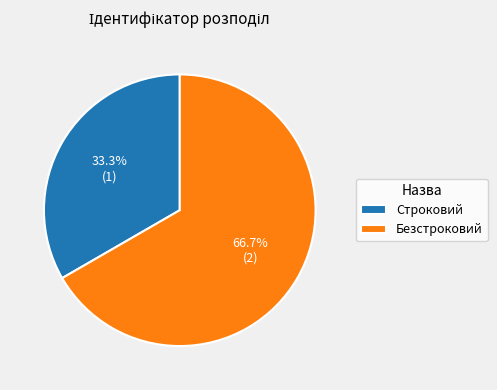

Rank the categories by value from highest to lowest.

Безстроковий, Строковий